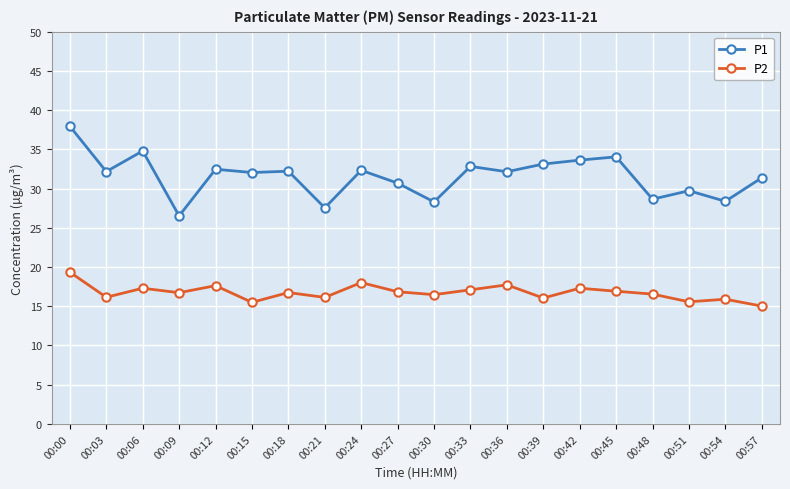

What is the difference between the P2 values at 00:27 and 00:57?

1.8